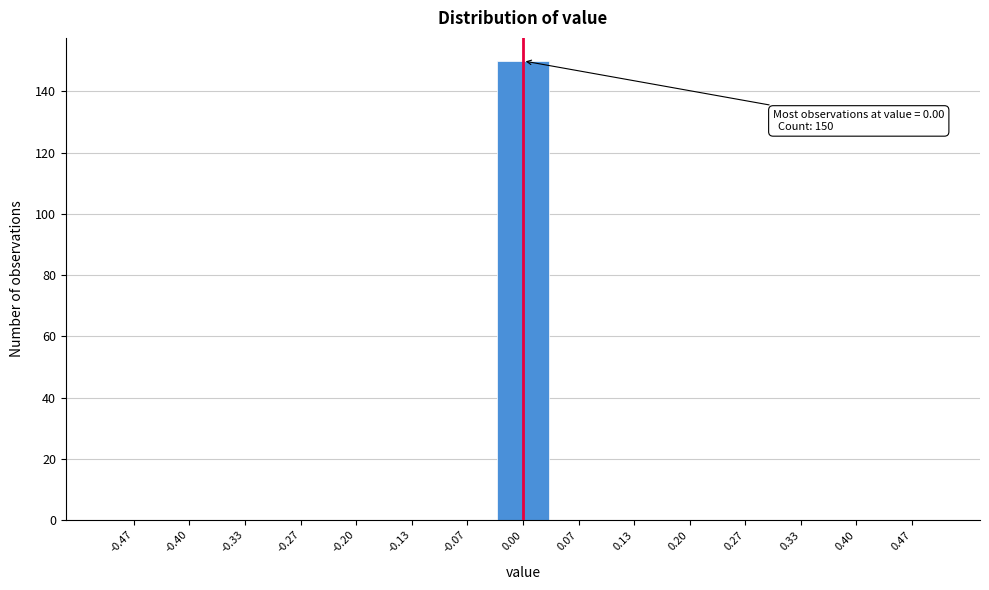

Which range on the x-axis has the tallest bar?

-0.03 to 0.03